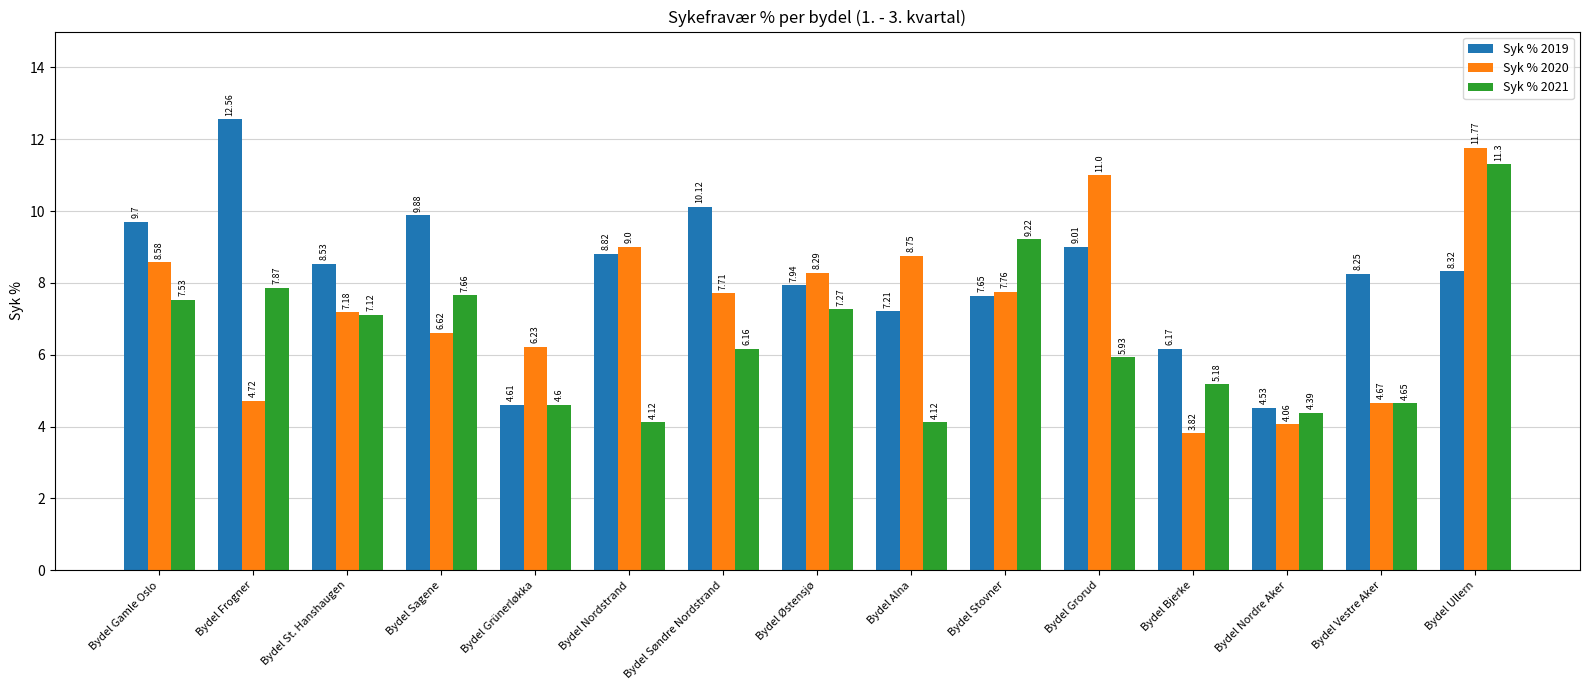

What are all the series names shown in the legend?

Syk % 2019, Syk % 2020, Syk % 2021